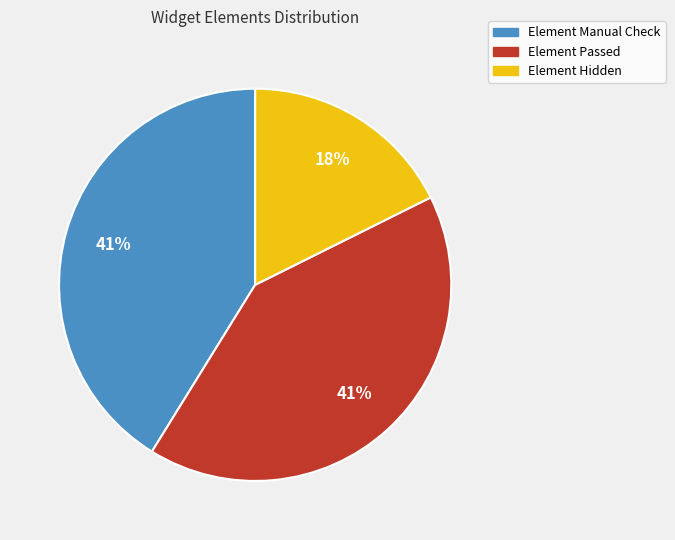

To the nearest percent, what percentage of the pie is Element Hidden?

18%